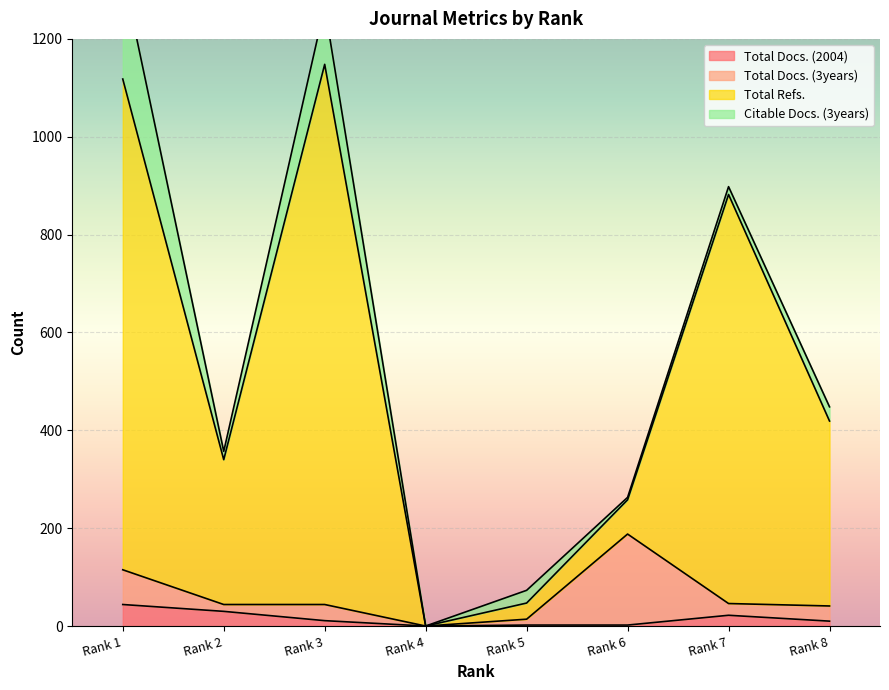

True or false: Total Refs. has a value of 1148 at Rank 3.

True